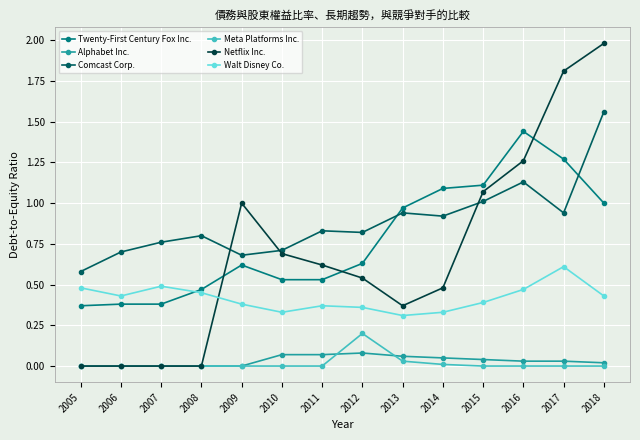

Is the value of Netflix Inc. at 2005 greater than the value of Walt Disney Co. at 2006?

No